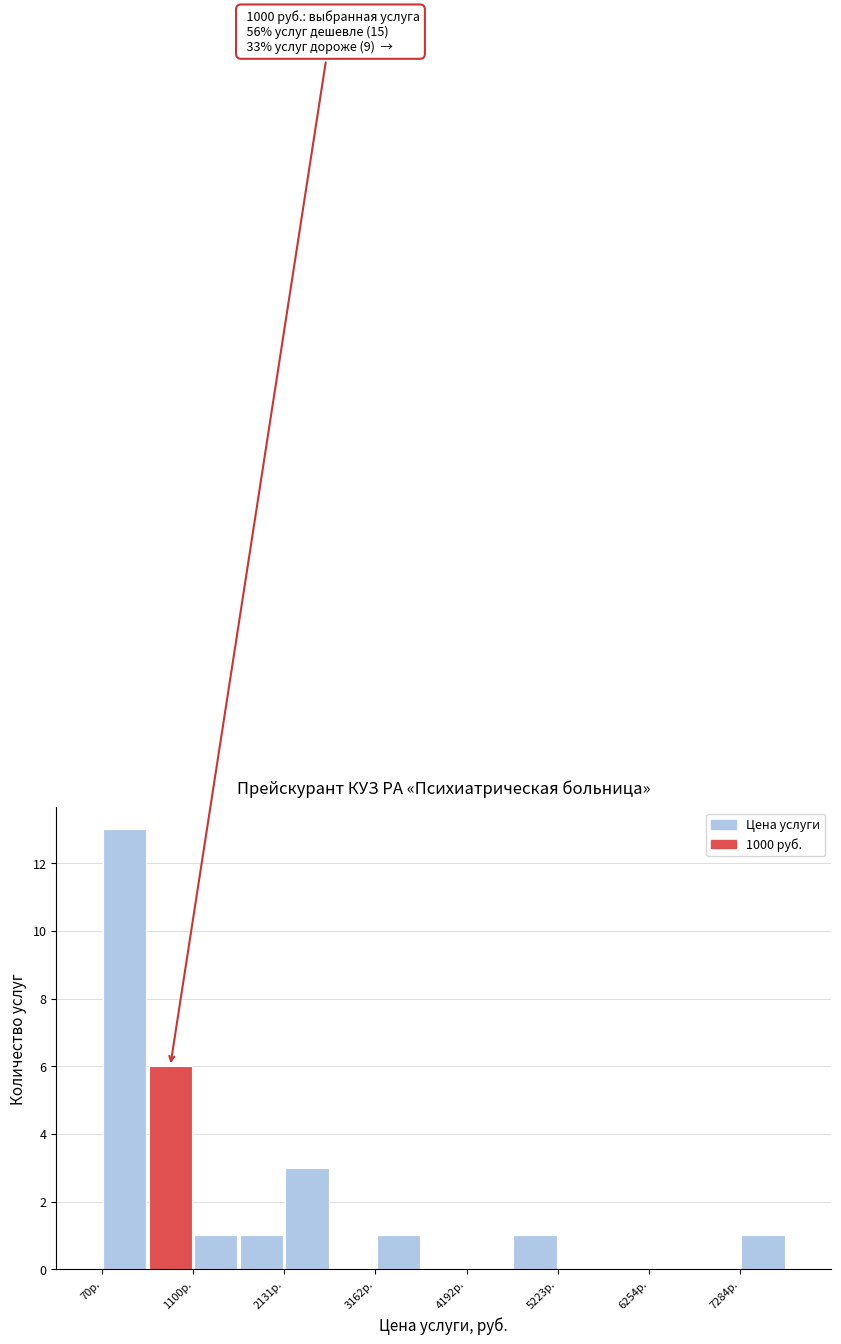

Around what value on the x-axis is the tallest bar? Give the approximate position of its centre, as read against the axis.

400